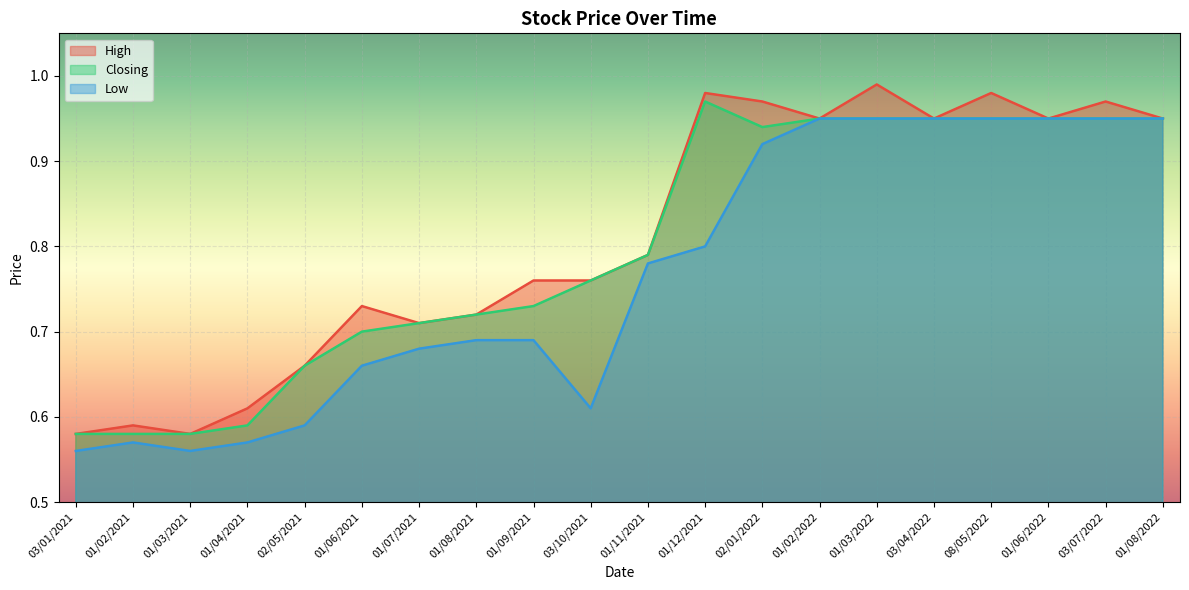

How many lines are shown in the chart?

3